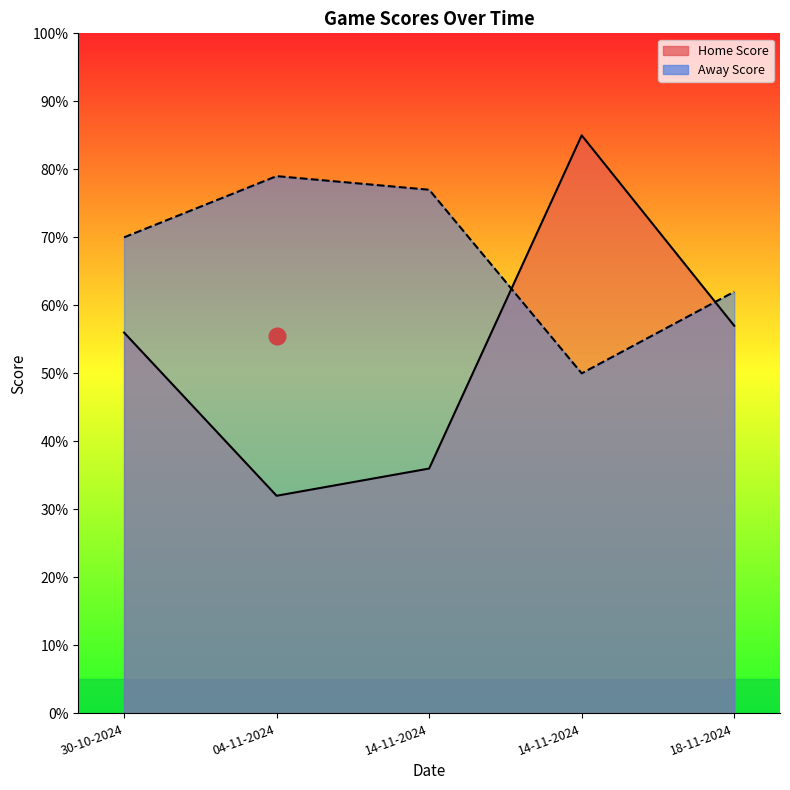

Reading left to right, list all the values displayed in this chart.

Home Score: 30-10-2024=56	04-11-2024=32	14-11-2024=36	14-11-2024=85	18-11-2024=57
Away Score: 30-10-2024=70	04-11-2024=79	14-11-2024=77	14-11-2024=50	18-11-2024=62